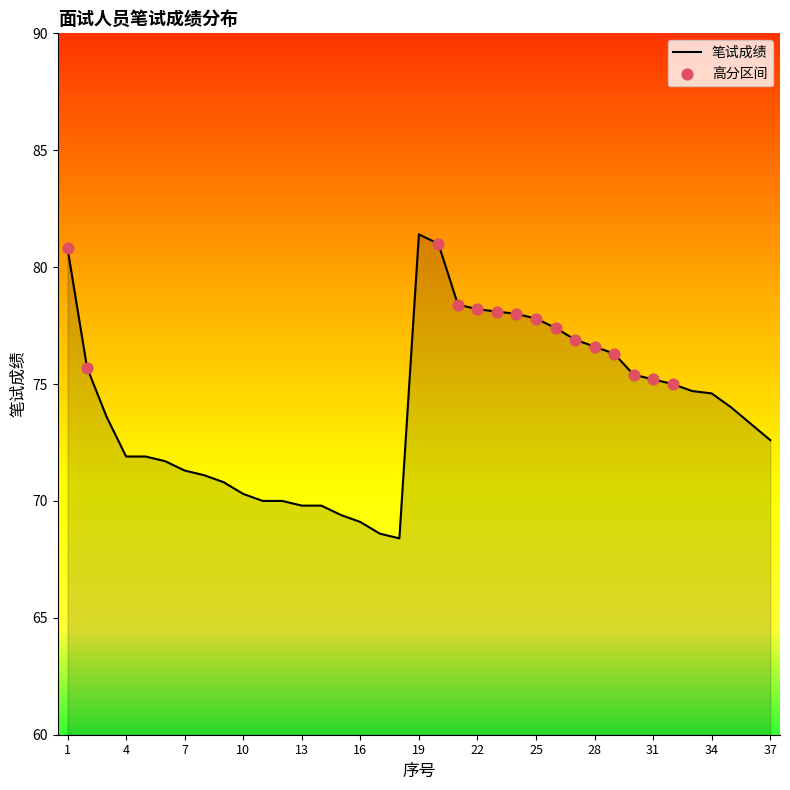

What is the ratio of the value at 31 to the value at 30?

1.0